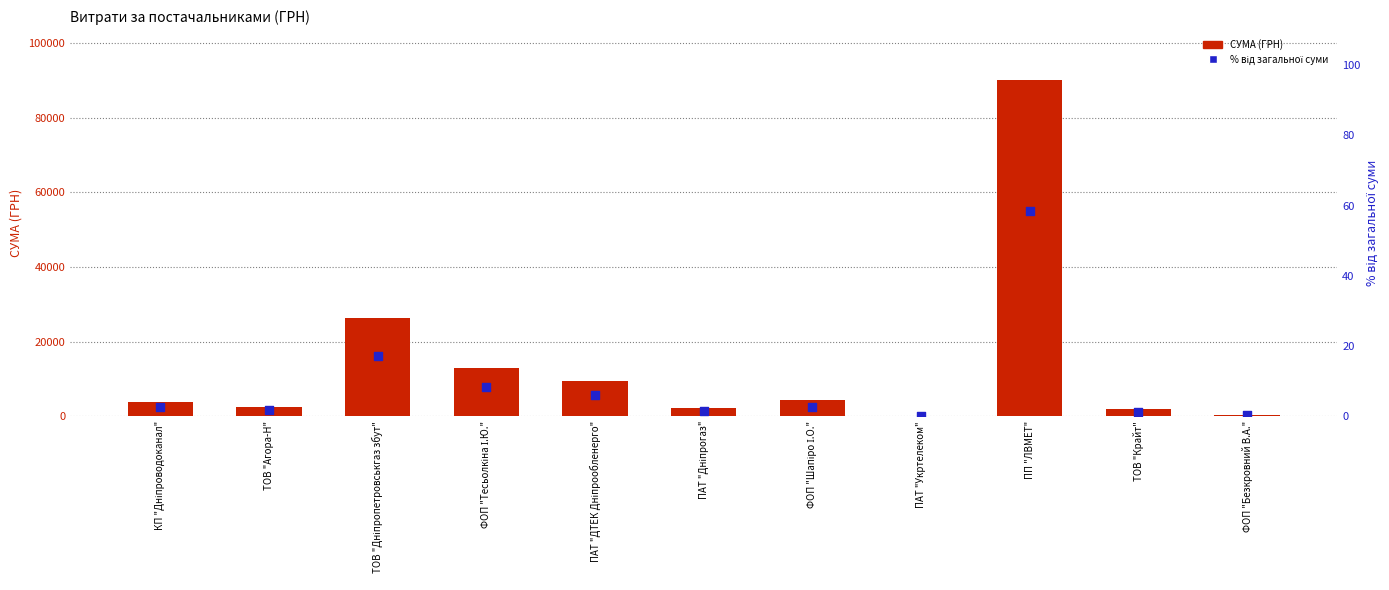

Which series contains the lowest Y value?

% від загальної суми